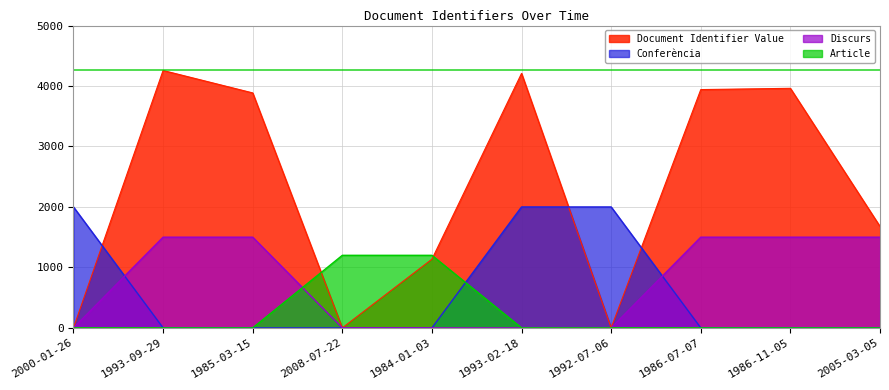

How many lines are shown in the chart?

4